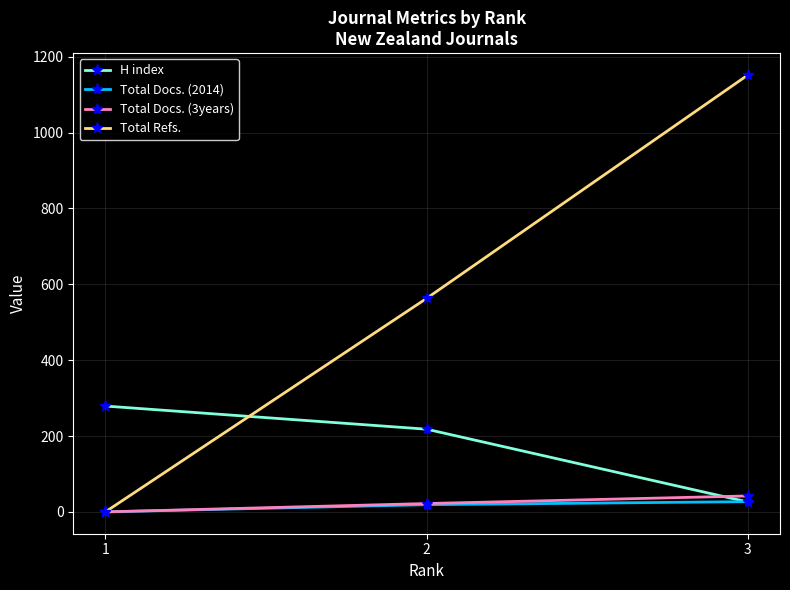

What is the maximum value for Total Docs. (3years)?

42